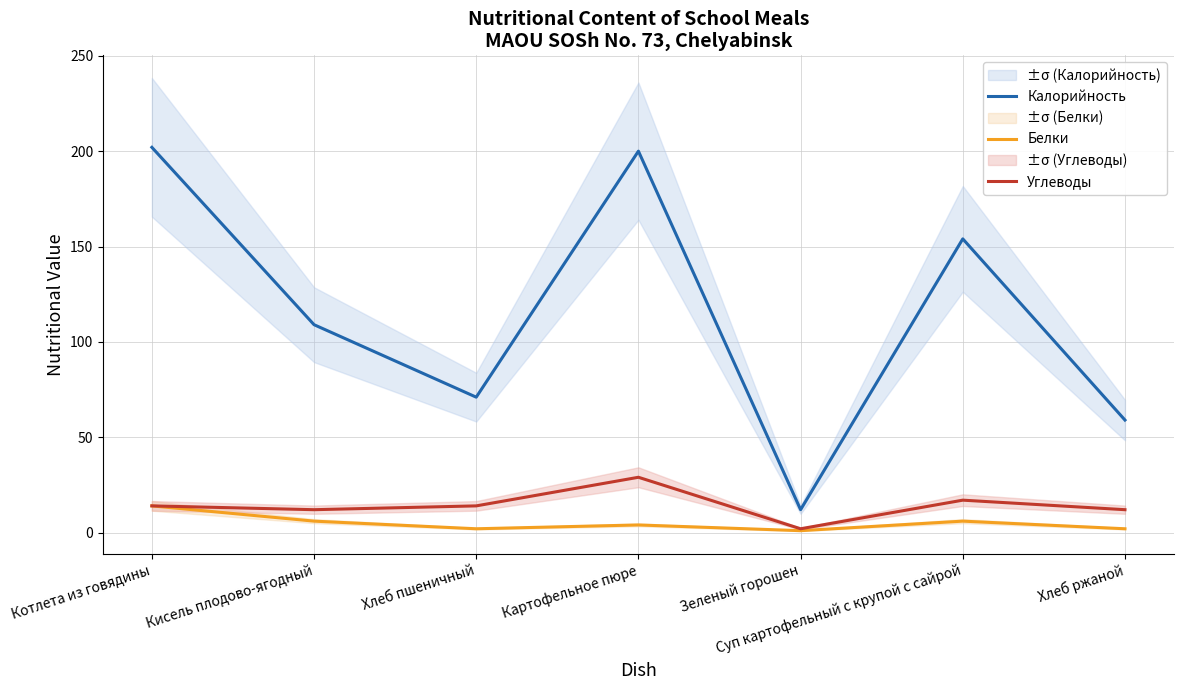

Which label corresponds to the largest value in the chart?

Котлета из говядины